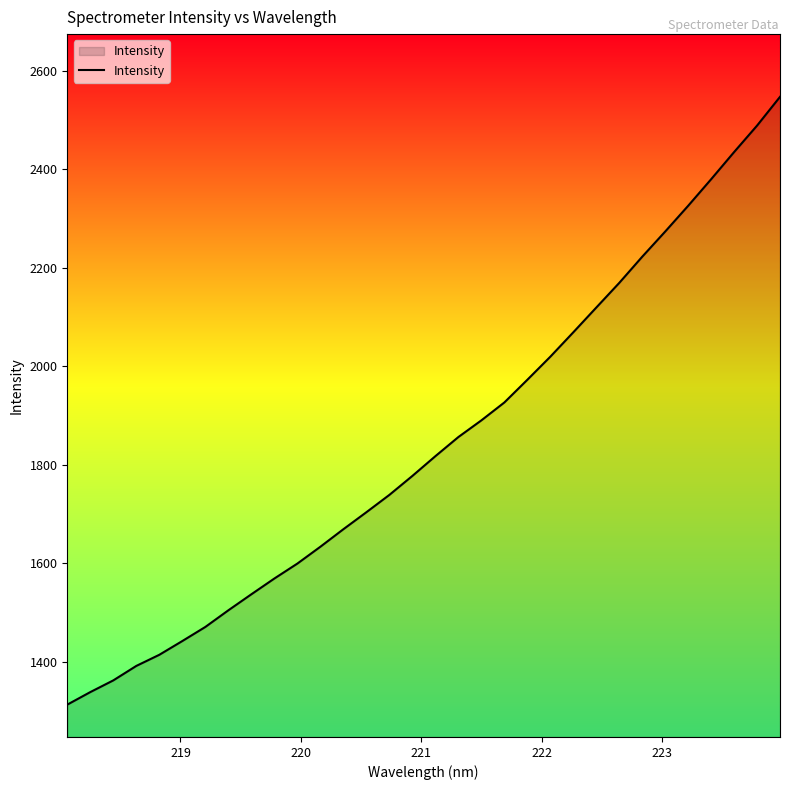

What is the maximum value shown in the chart?

2546.9